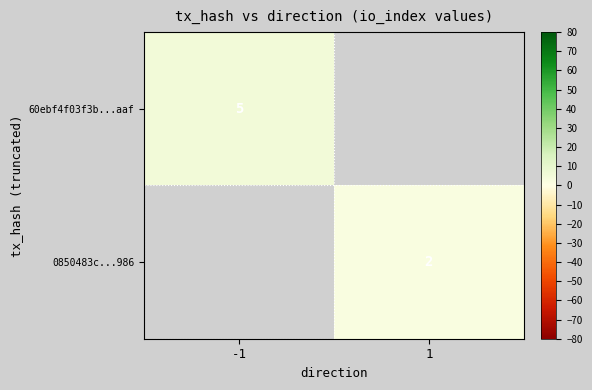

At which category does the chart reach its peak across all series?

-1